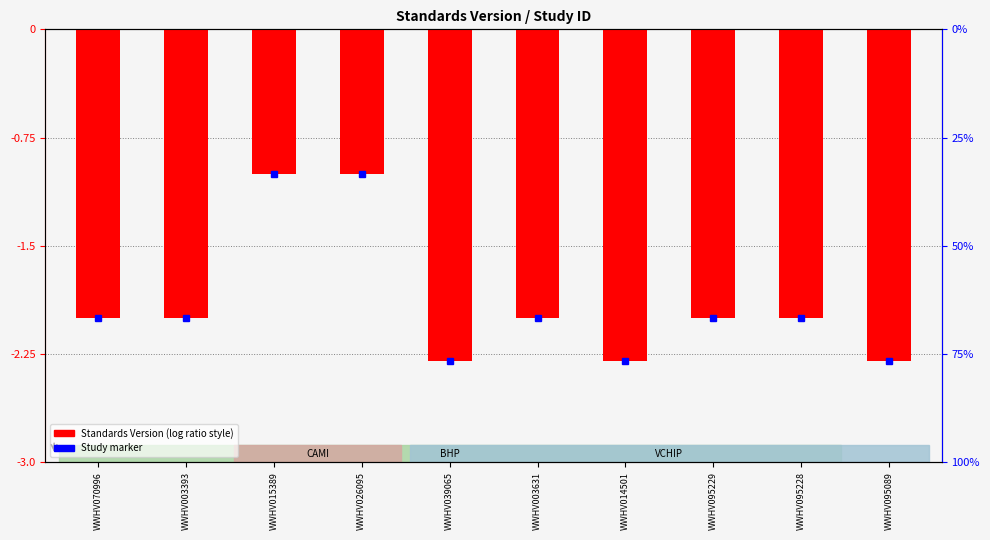

What is the change in value from WWHV015389 to WWHV014501?

-1.3